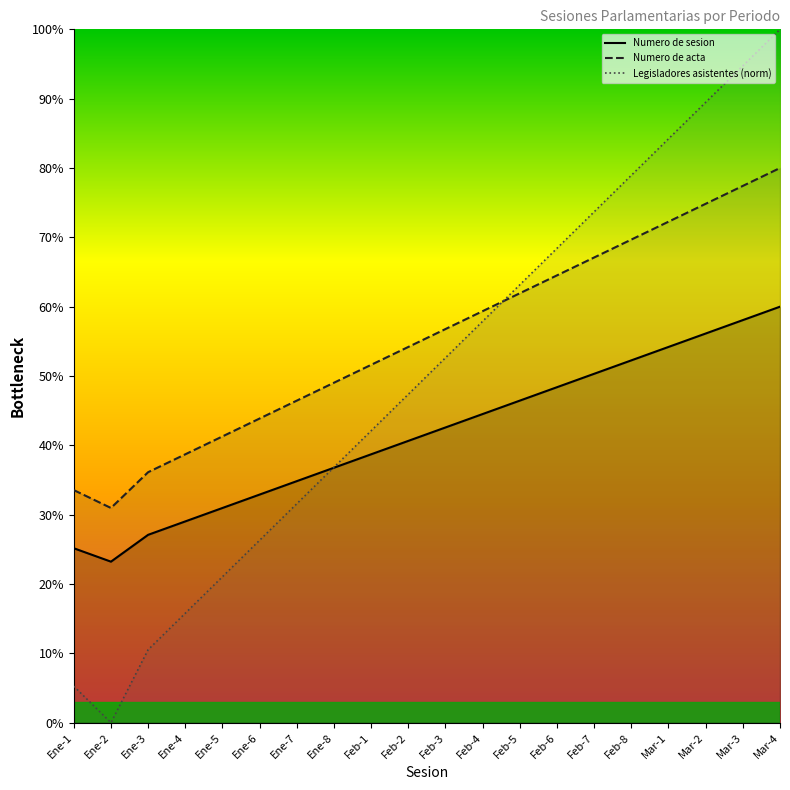

Reading right to left, what are all the values shown in this chart?

Numero de sesion: 60.0	58.1	56.1	54.2	52.3	50.3	48.4	46.5	44.5	42.6	40.6	38.7	36.8	34.8	32.9	31.0	29.0	27.1	23.2	25.2
Numero de acta: 80.0	77.4	74.8	72.3	69.7	67.1	64.5	61.9	59.4	56.8	54.2	51.6	49.0	46.5	43.9	41.3	38.7	36.1	31.0	33.5
Legisladores asistentes: 100.0	94.7	89.5	84.2	78.9	73.7	68.4	63.2	57.9	52.6	47.4	42.1	36.8	31.6	26.3	21.1	15.8	10.5	0.0	5.3